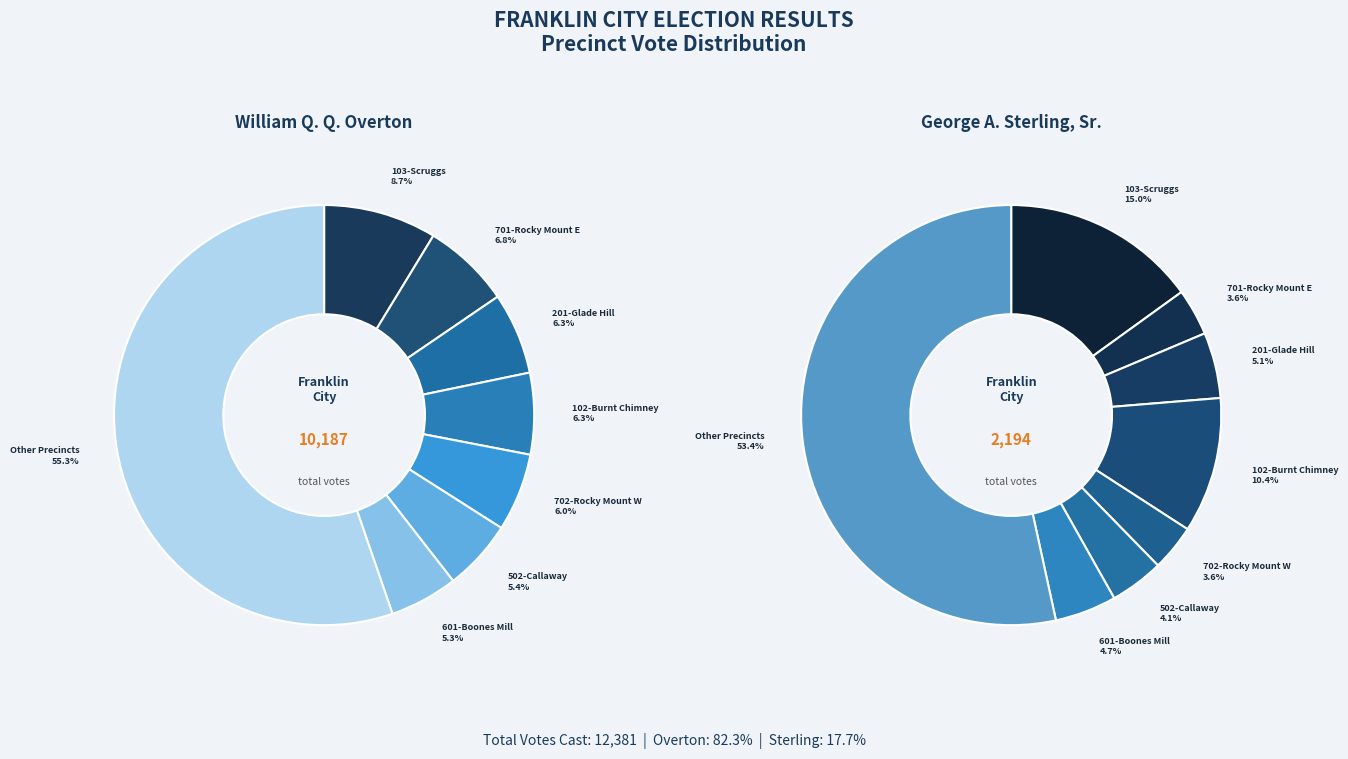

Which series has the largest range (max minus min)?

William Quint Q. Overton